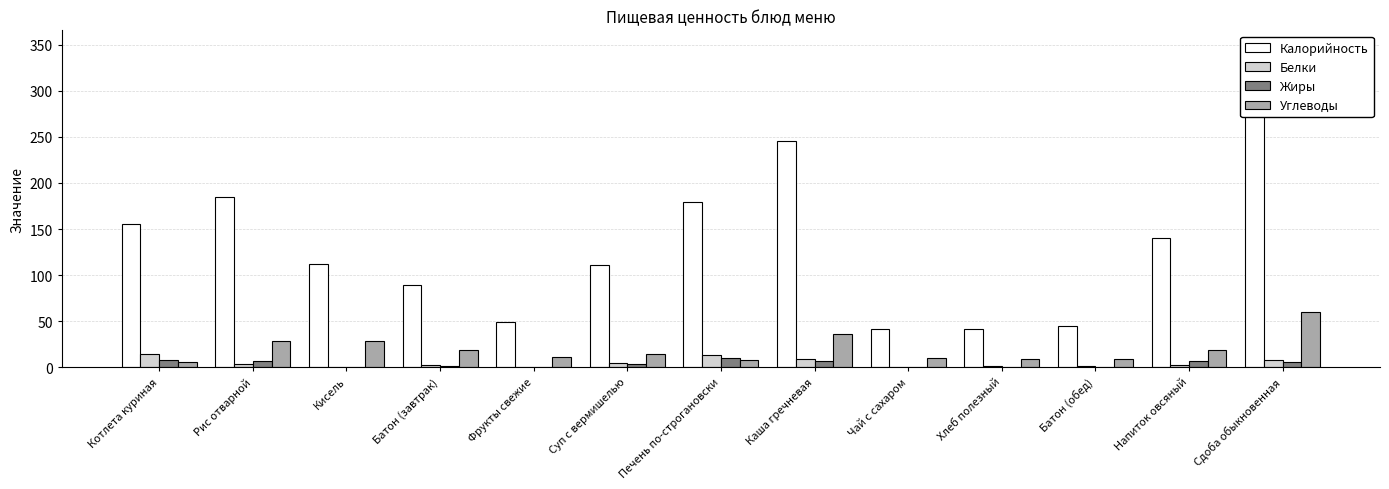

What is the difference between the second highest and minimum values in the Белки series?

13.7